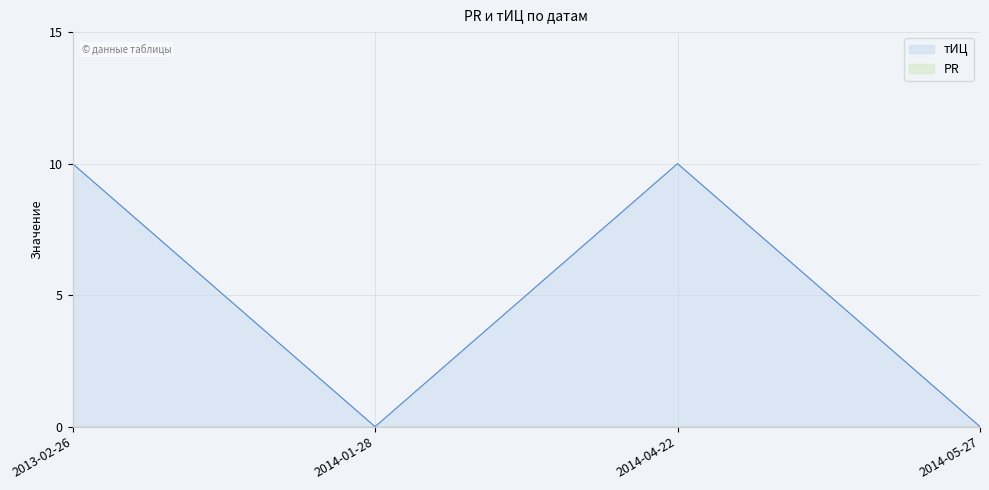

At which category does the chart reach its peak across all series?

2013-02-26